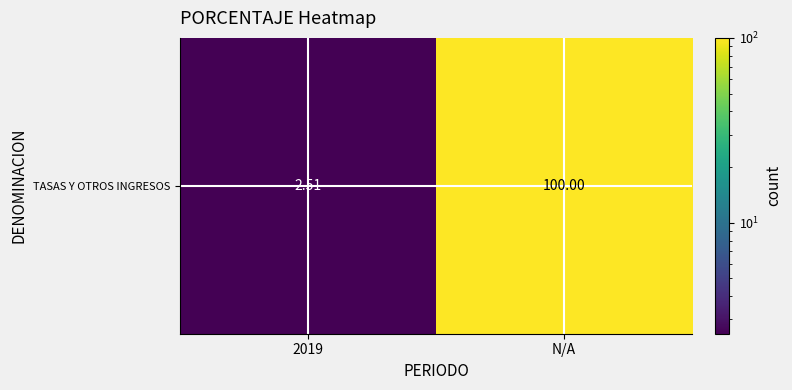

Is it true that the value at N/A is 28.7?

False